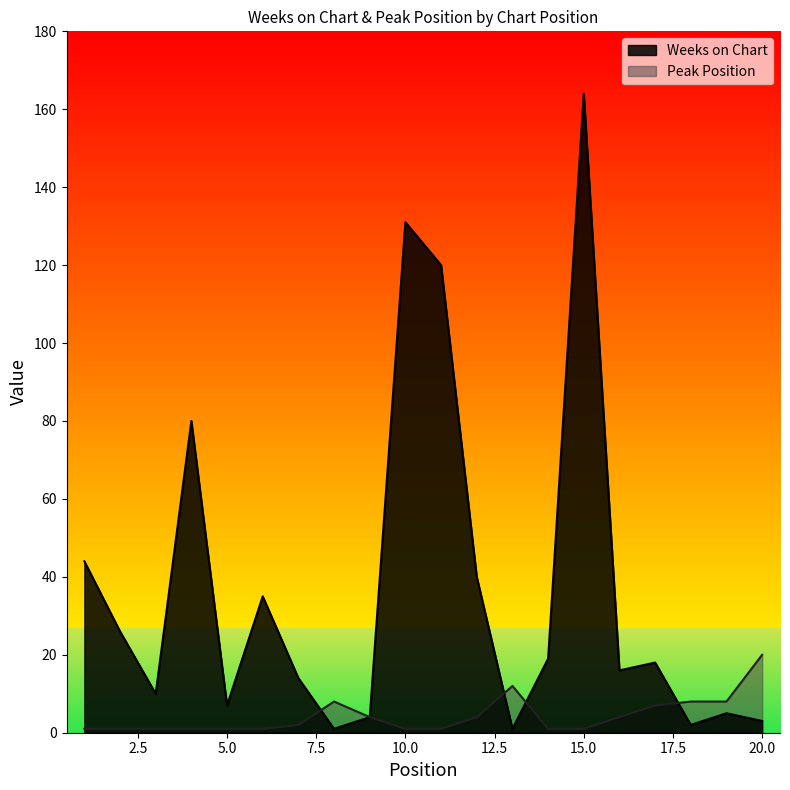

Rank the series at 1 from highest to lowest value.

Weeks on Chart, Peak Position